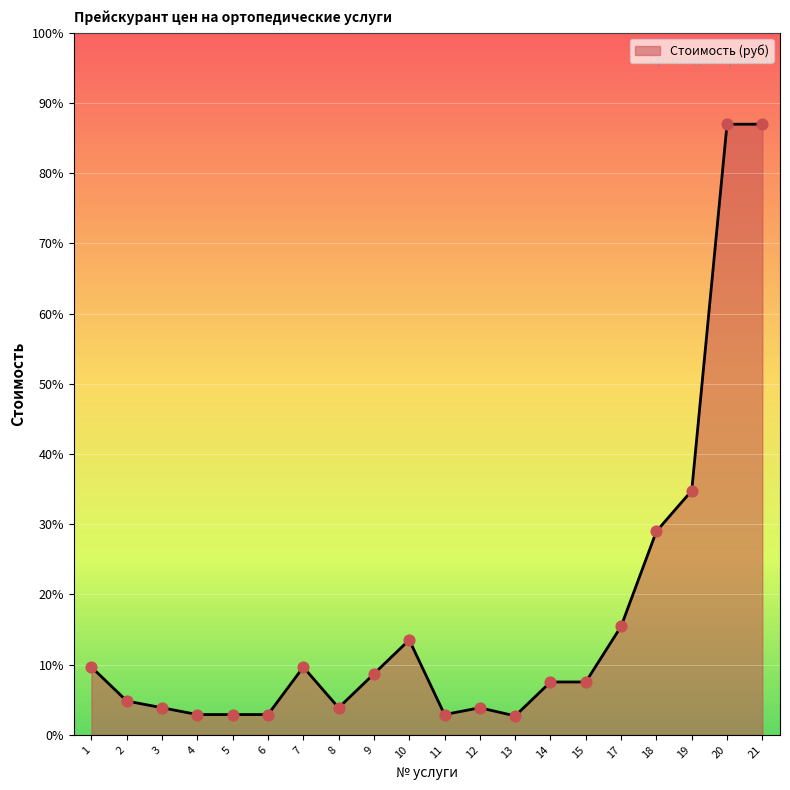

Which has a higher value, 19 or 7?

19